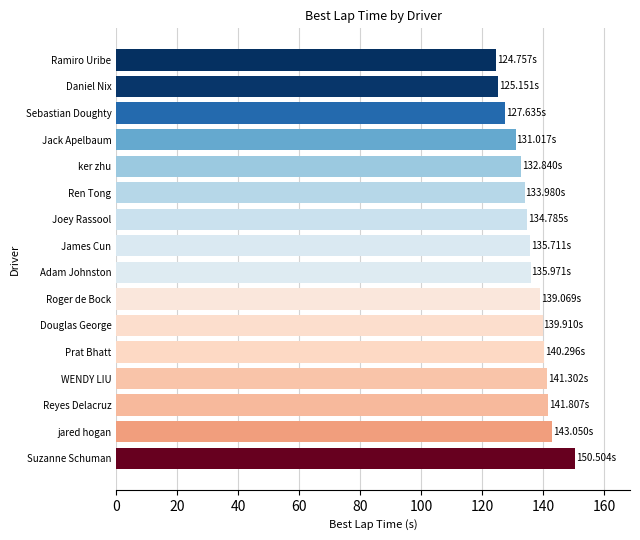

What is the smallest value displayed?

124.8